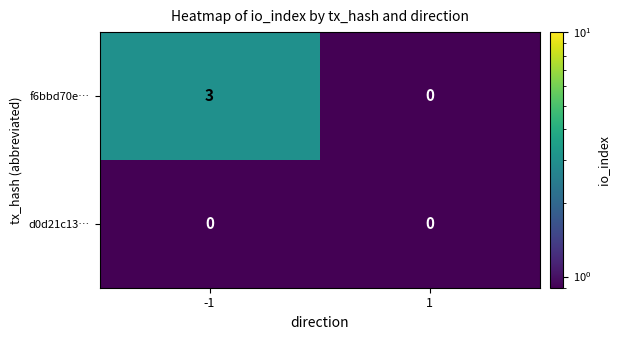

Reading left to right, list all the values displayed in this chart.

f6bbd70e…: -1=3	1=0
d0d21c13…: -1=0	1=0